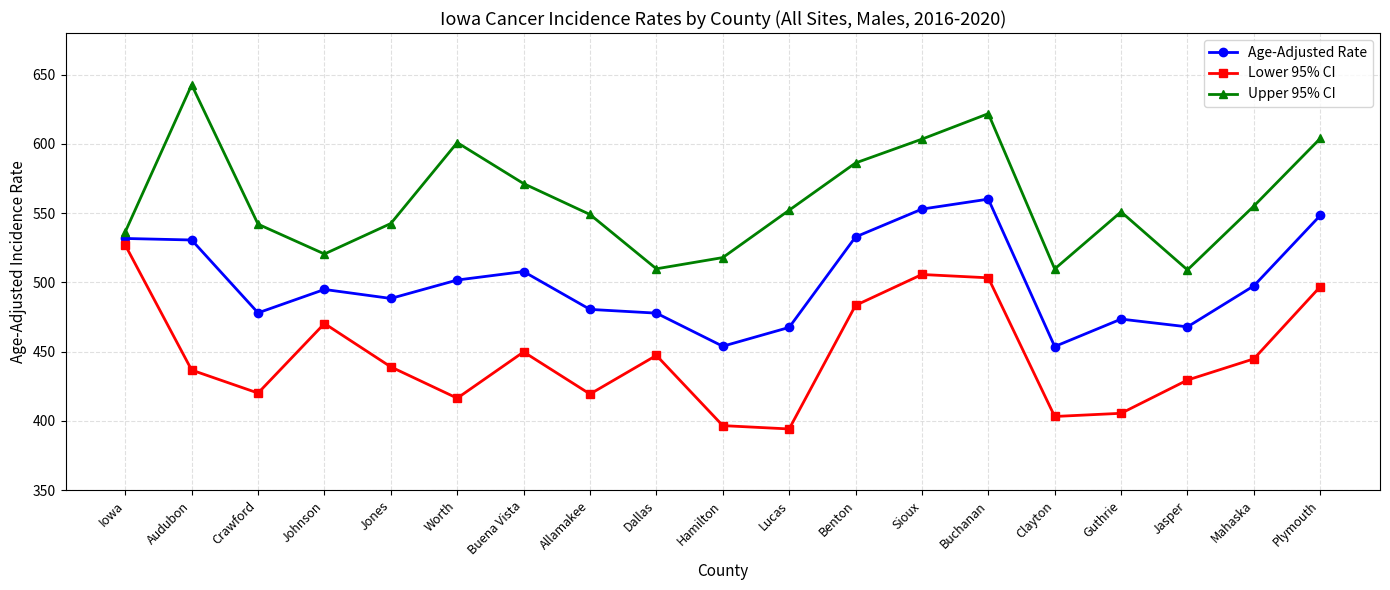

Count the number of data series in this chart.

3